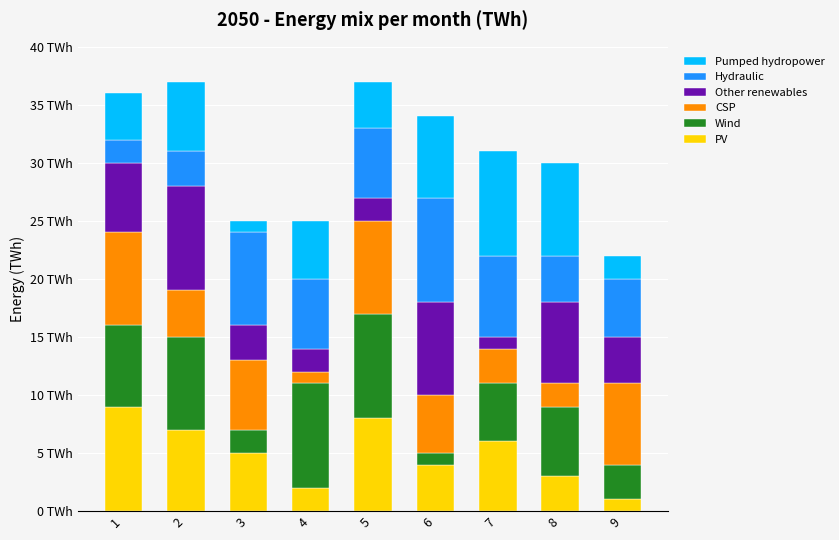

Where does the Other renewables series first go above 4?

1